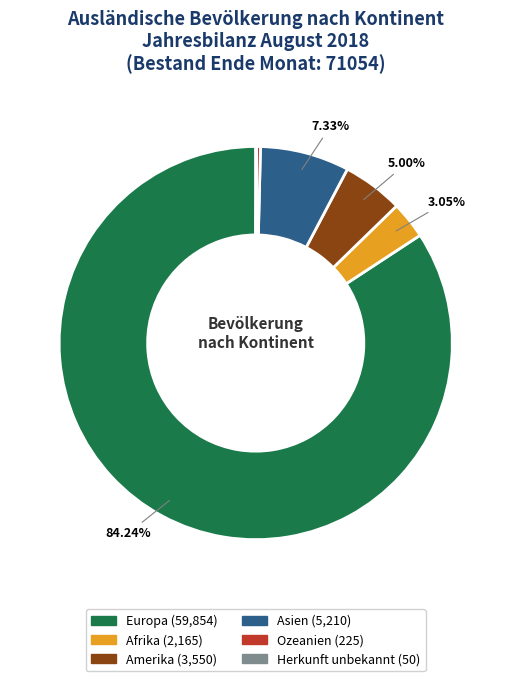

Does Ozeanien represent more than half of the total?

No